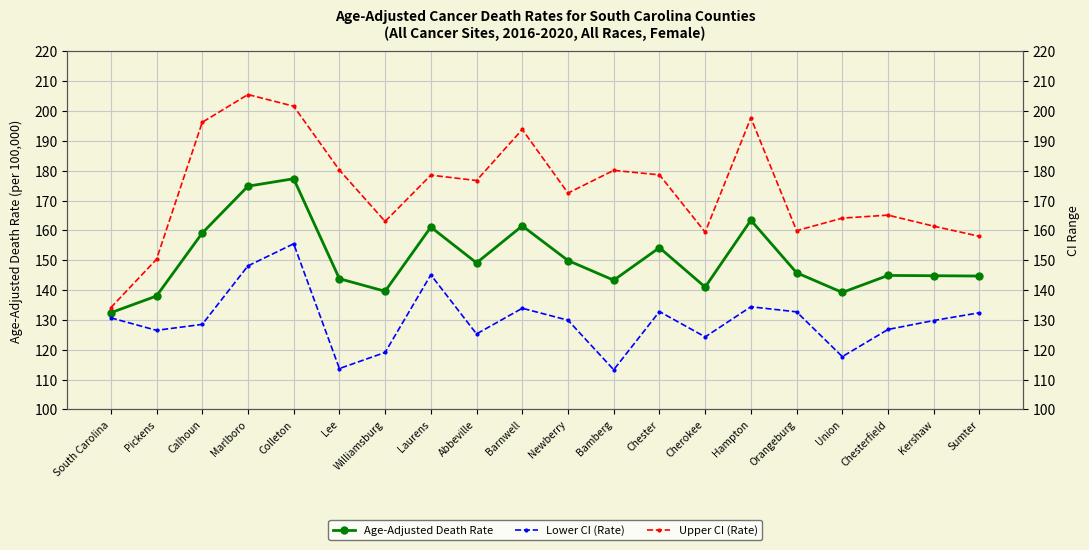

The value of Upper CI (Rate) at Sumter is 80.8. True or false?

False